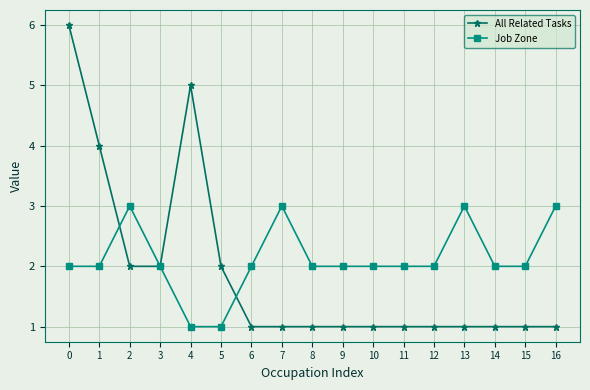

What is the value of the Job Zone point at the 11th from the left?

2